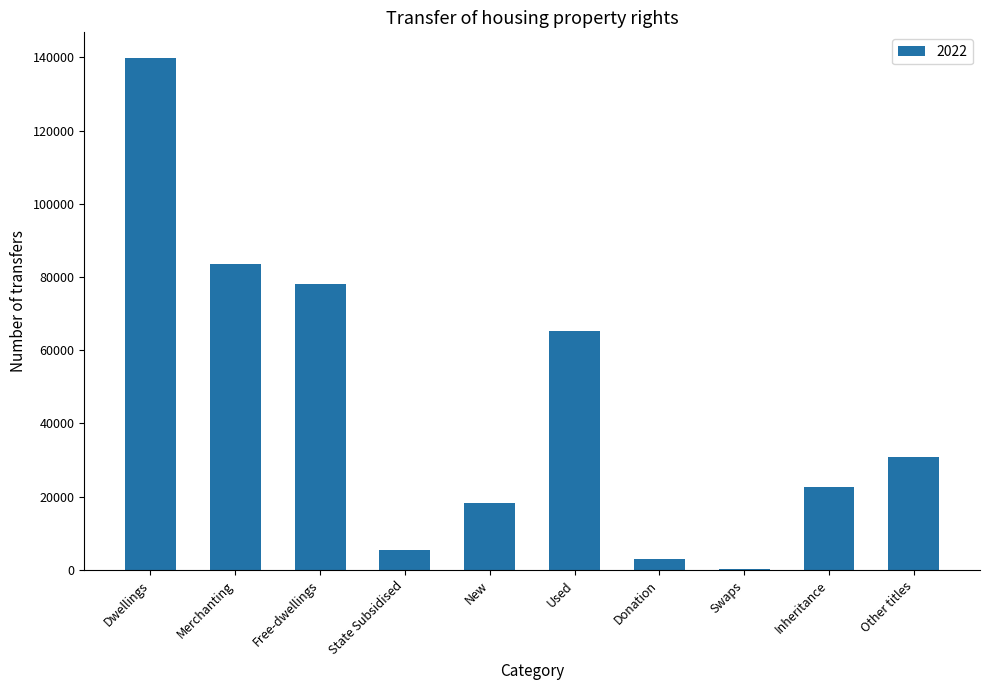

True or false: the data shows 65168 at Used.

True